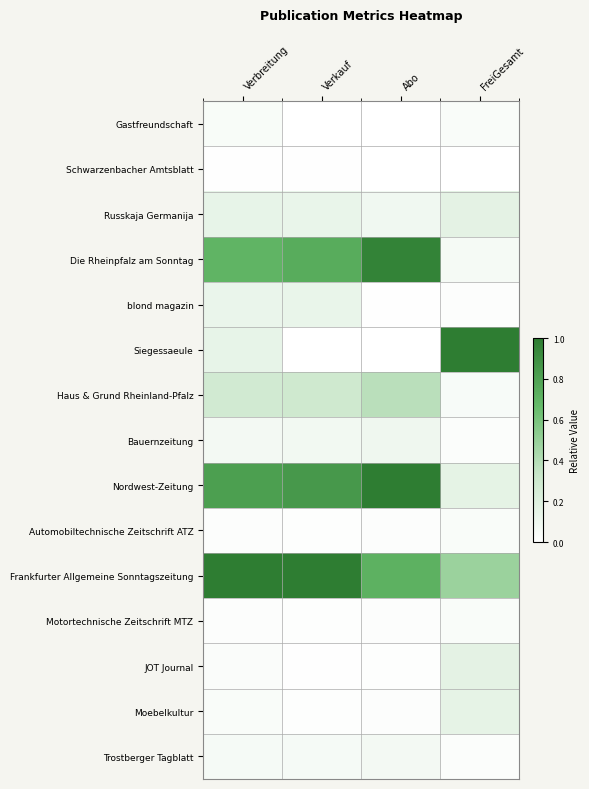

Count the number of data series in this chart.

15